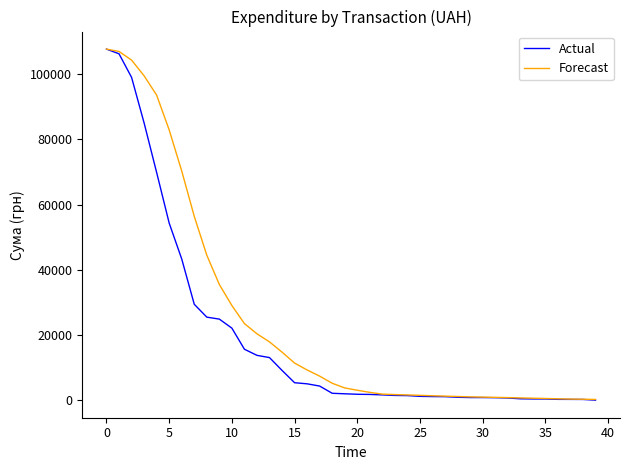

What is the maximum value for Actual?

107657.1